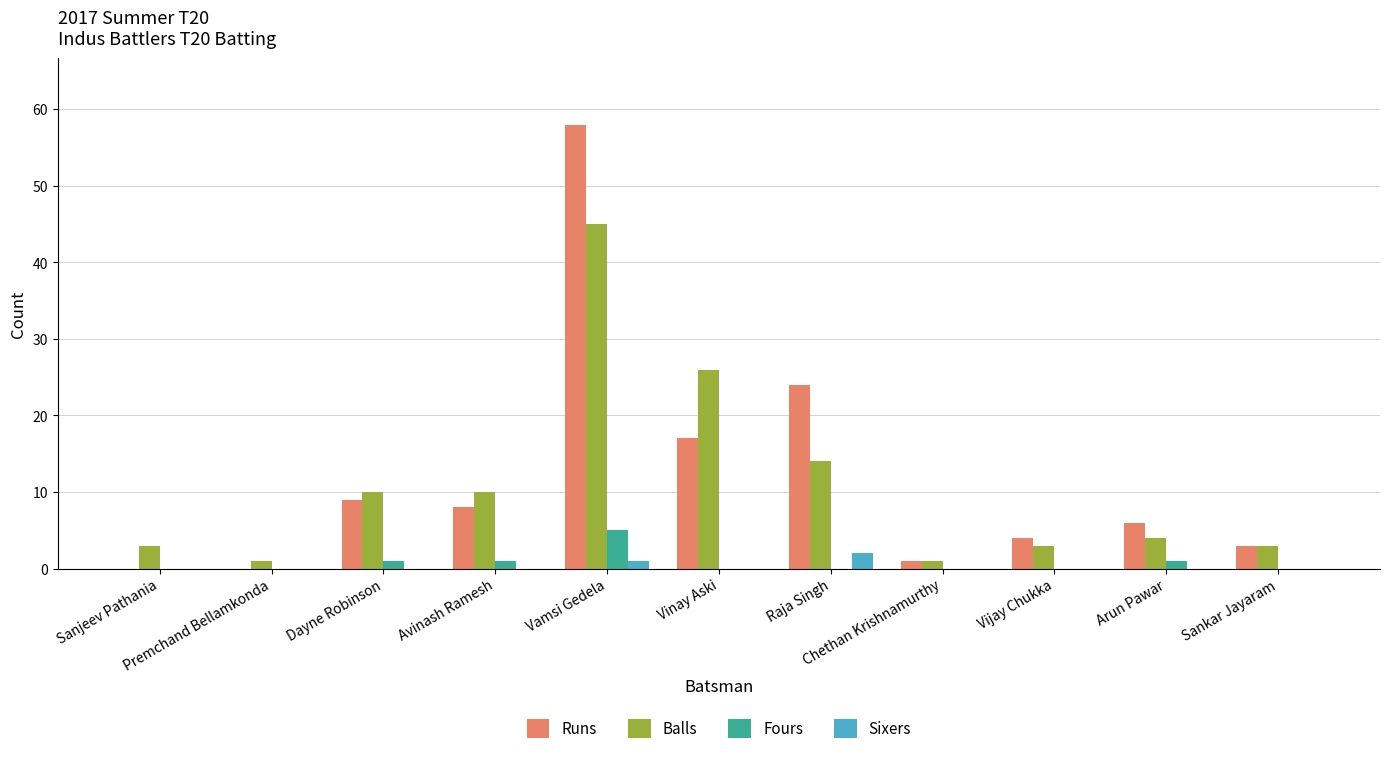

What is the maximum value for Runs?

58